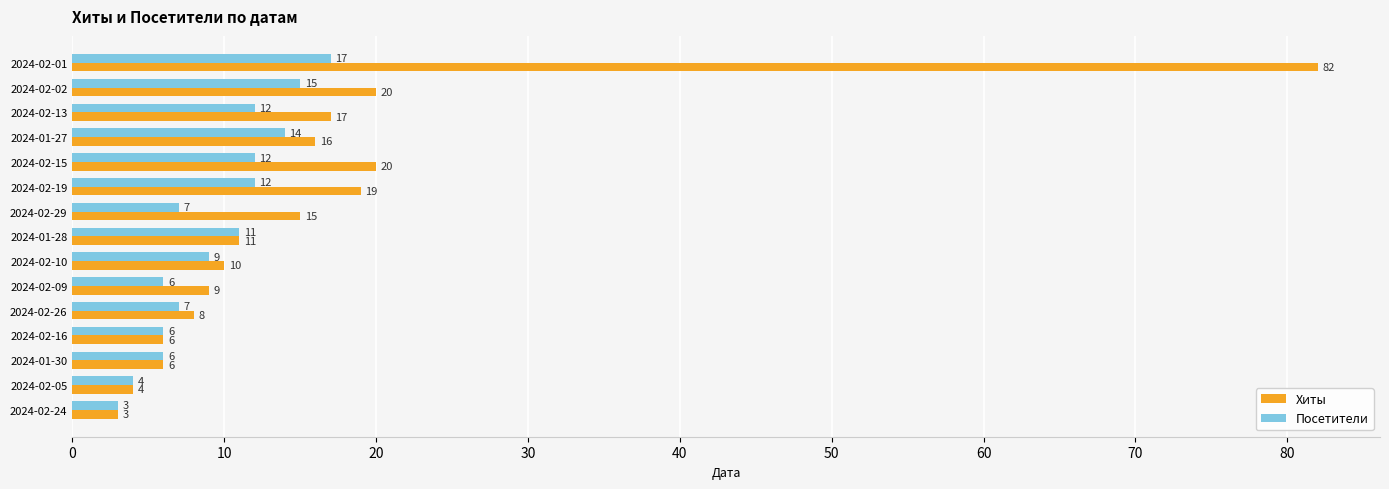

True or false: Хиты has a value of 6 at 2024-02-16.

True